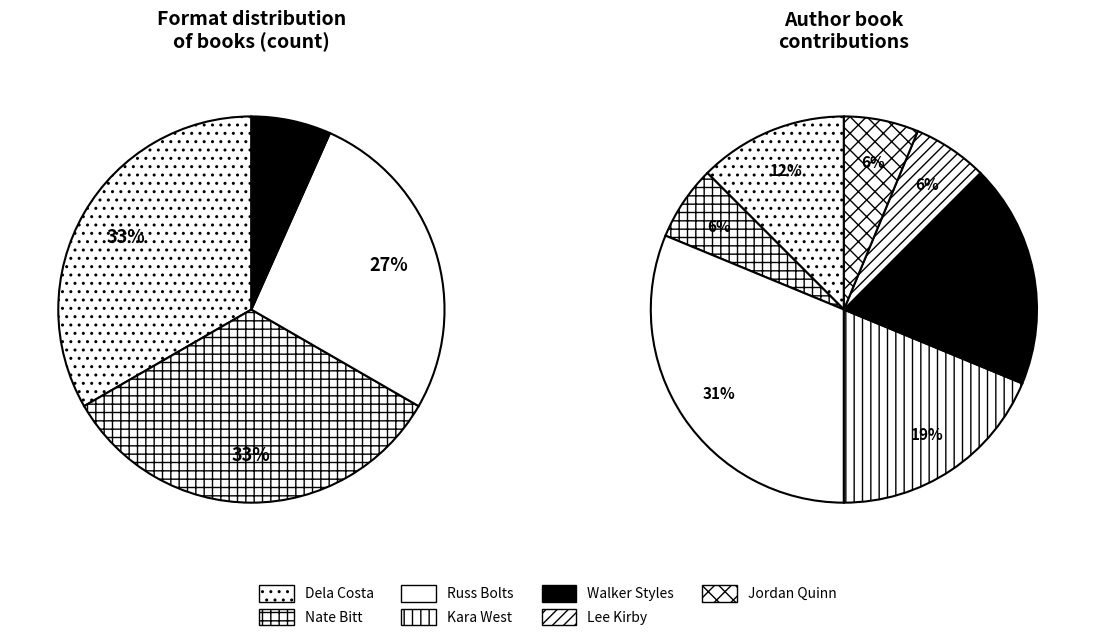

To the nearest percent, what is the combined percentage of Hardcover and Trade Paperback?

67%